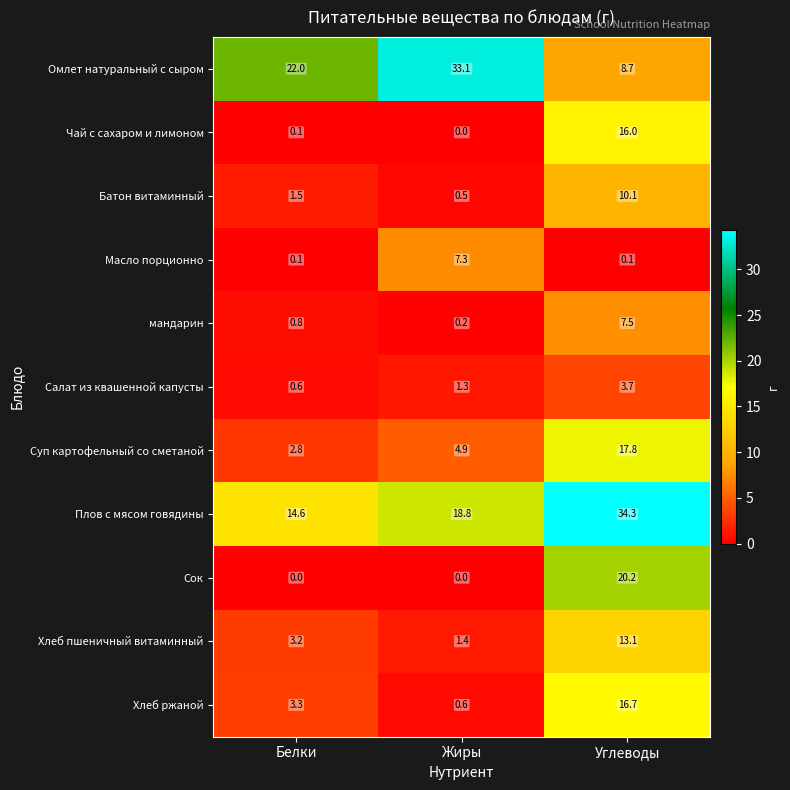

What is the greatest value displayed?

34.3